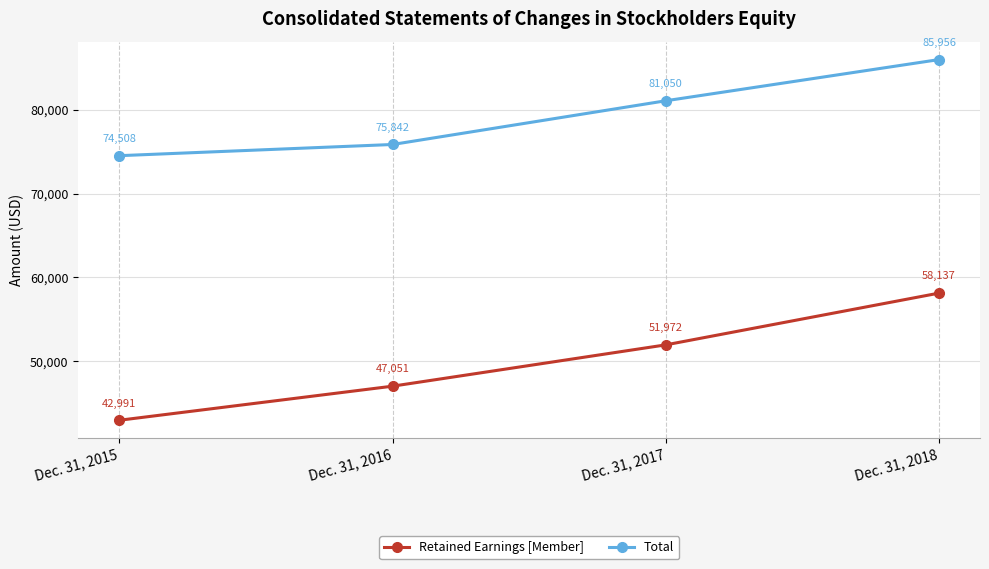

What is the difference between the Retained Earnings [Member] values at Dec. 31, 2015 and Dec. 31, 2016?

4060